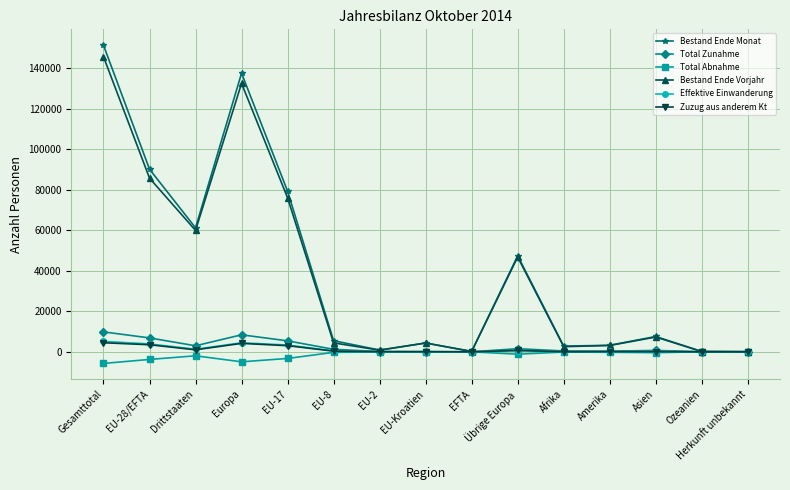

Is it true that Total Zunahme equals 19 at Ozeanien?

True